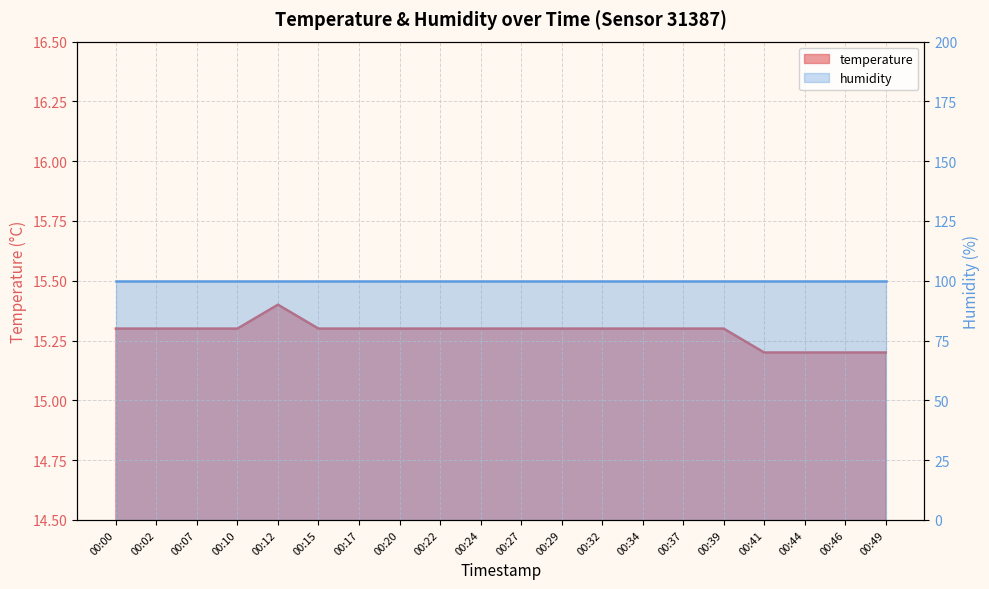

Rank the categories by value from lowest to highest.

00:41, 00:44, 00:46, 00:49, 00:00, 00:02, 00:07, 00:10, 00:15, 00:17, 00:20, 00:22, 00:24, 00:27, 00:29, 00:32, 00:34, 00:37, 00:39, 00:12